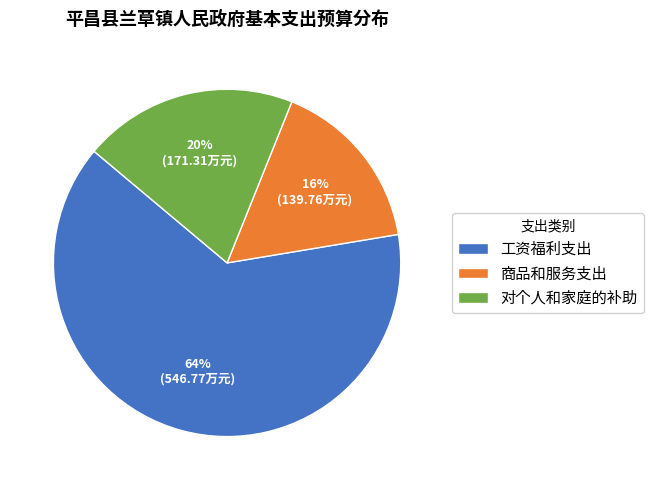

Is there a majority slice in this chart?

Yes